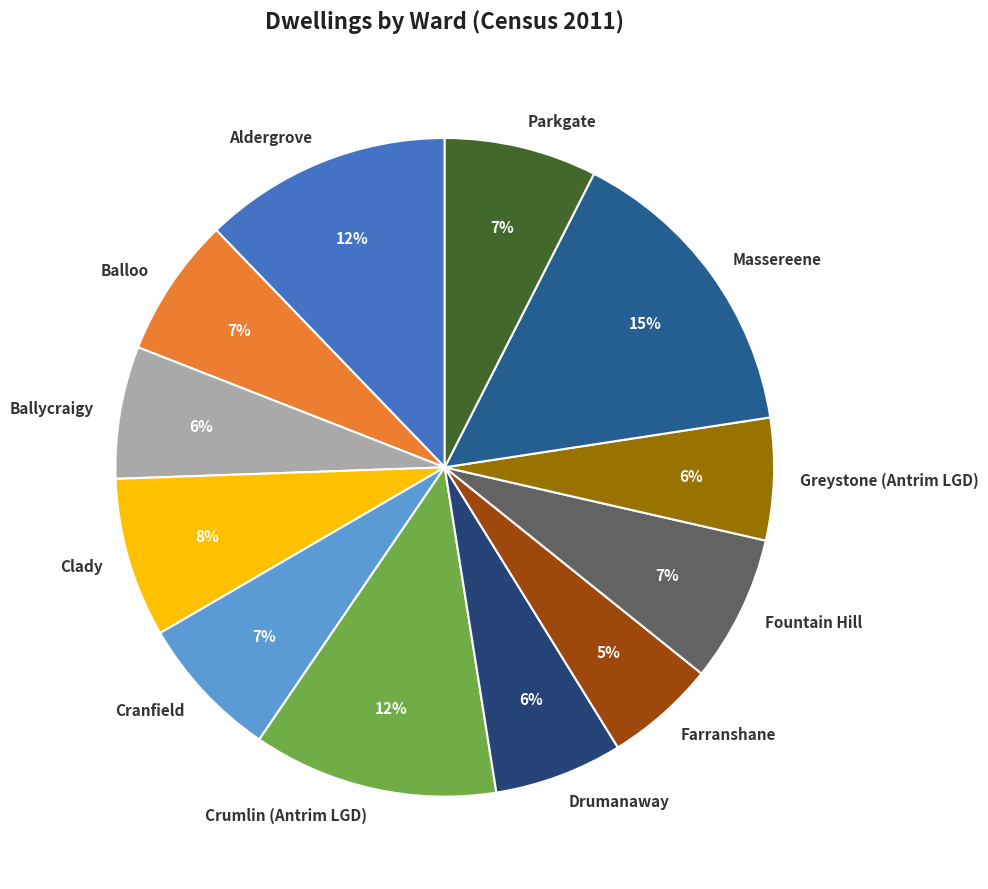

To the nearest percent, what is the combined percentage of Crumlin (Antrim LGD) and Clady?

20%